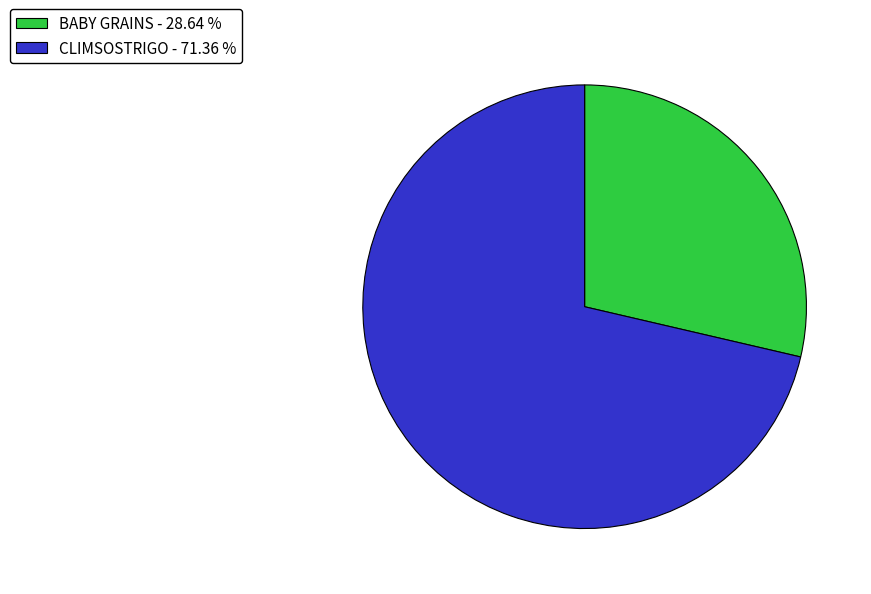

Which category has the biggest portion of the pie?

CLIMSOSTRIGO